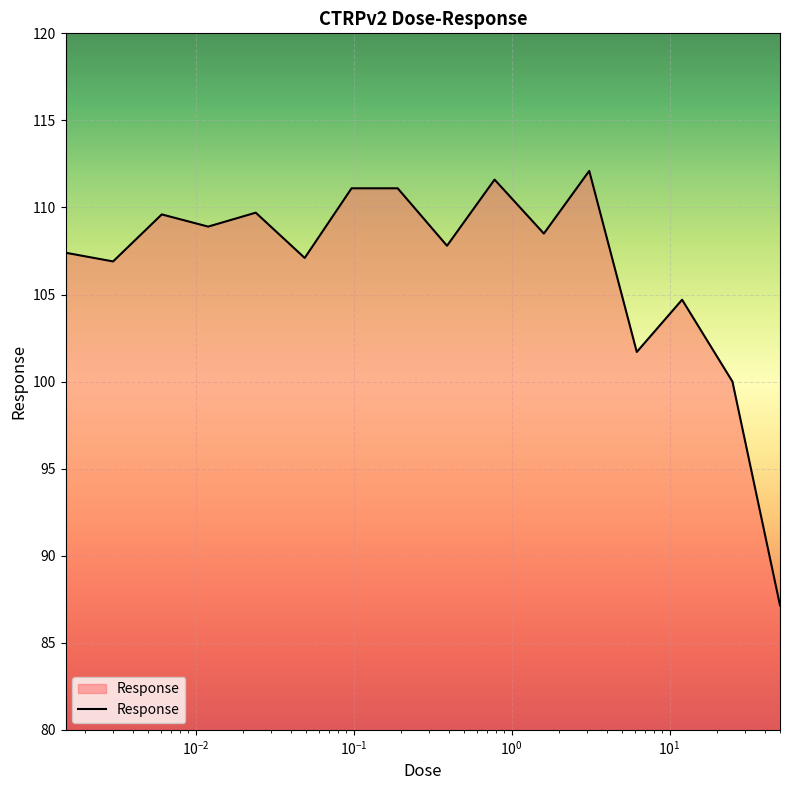

What is the maximum value shown in the chart?

112.1